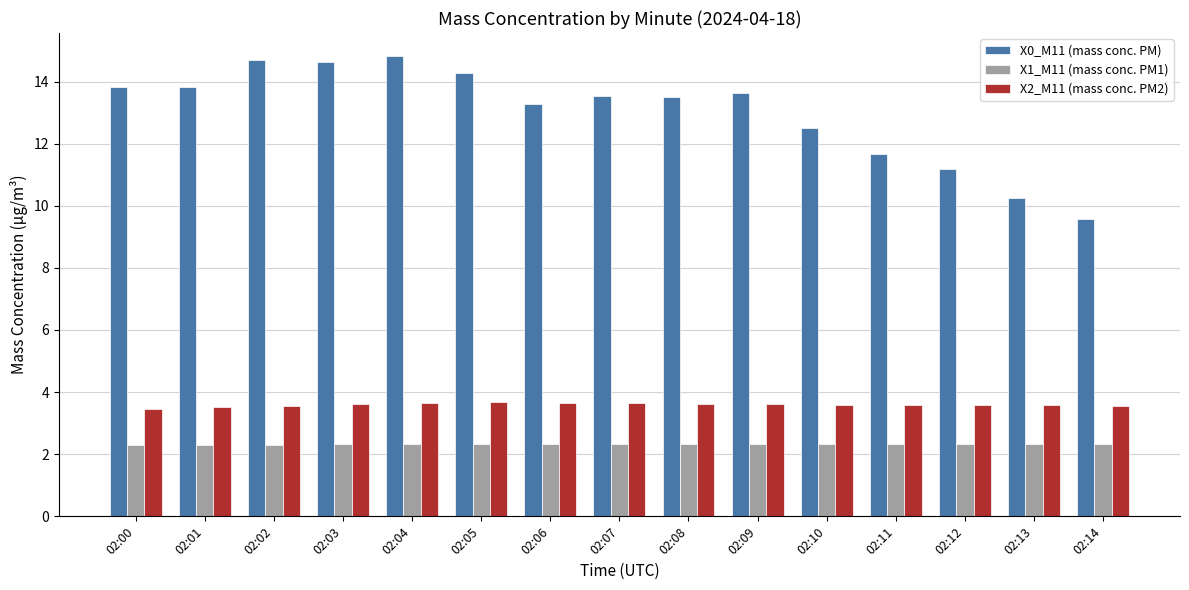

How many bars are there in each group?

3